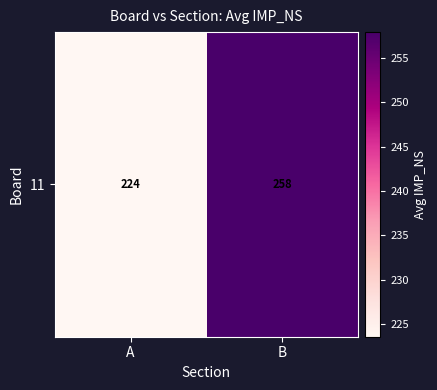

How many distinct data groups are displayed?

1